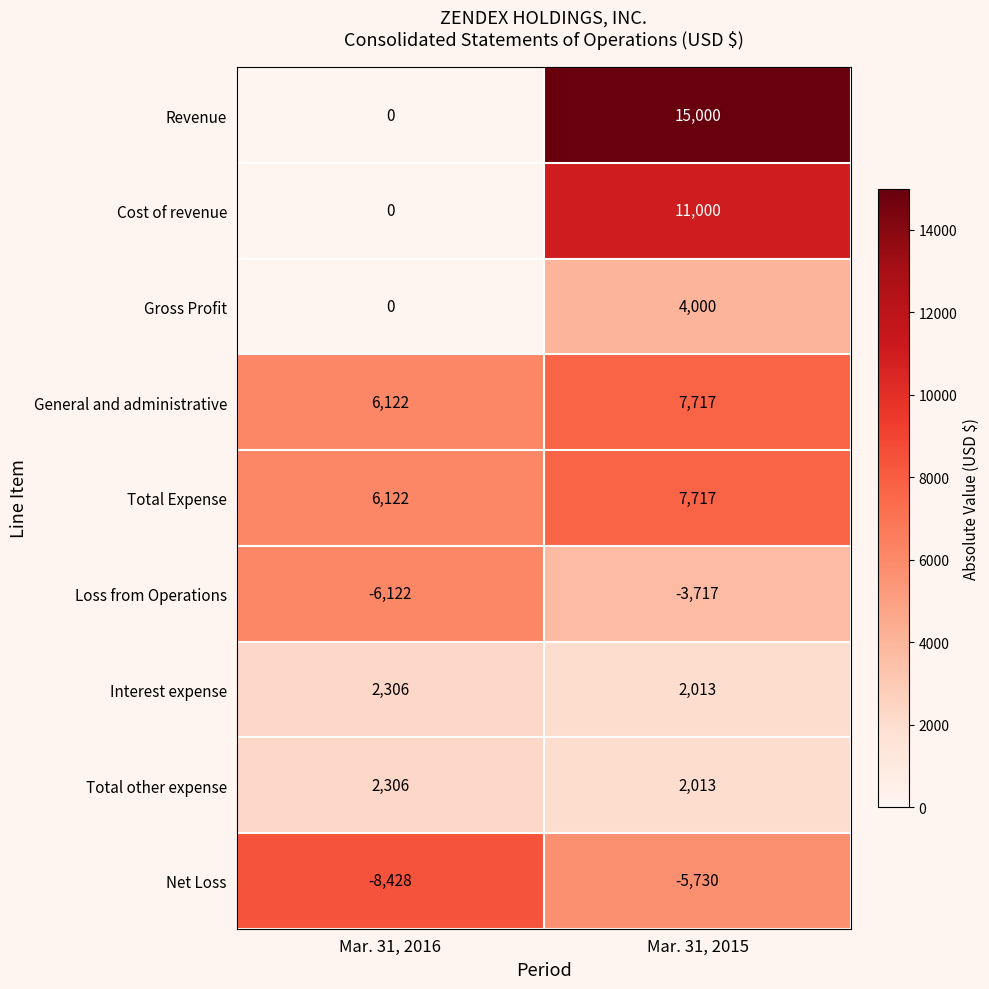

What is the difference between the Total Expense values at Mar. 31, 2015 and Mar. 31, 2016?

1595